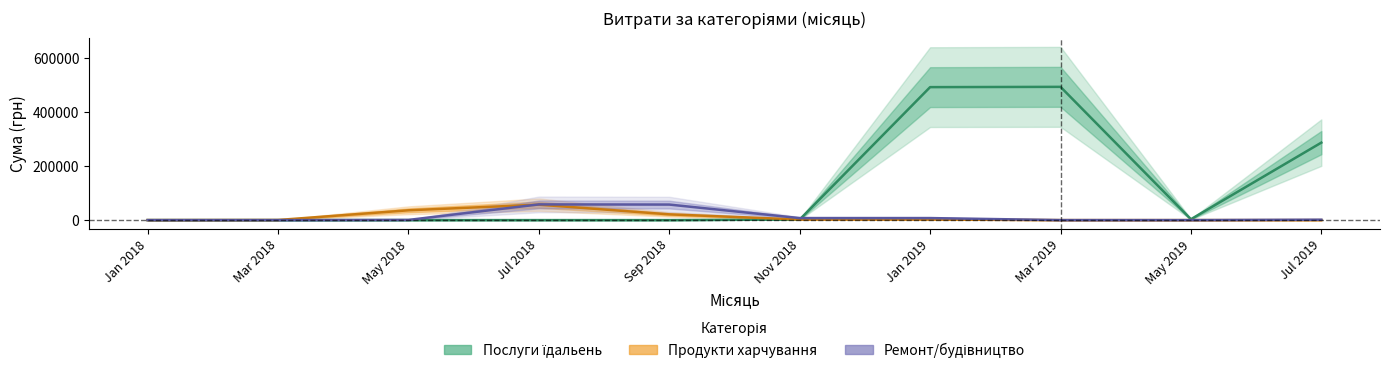

The value of Ремонт/будівництво at May 2018 is 642.0. True or false?

True